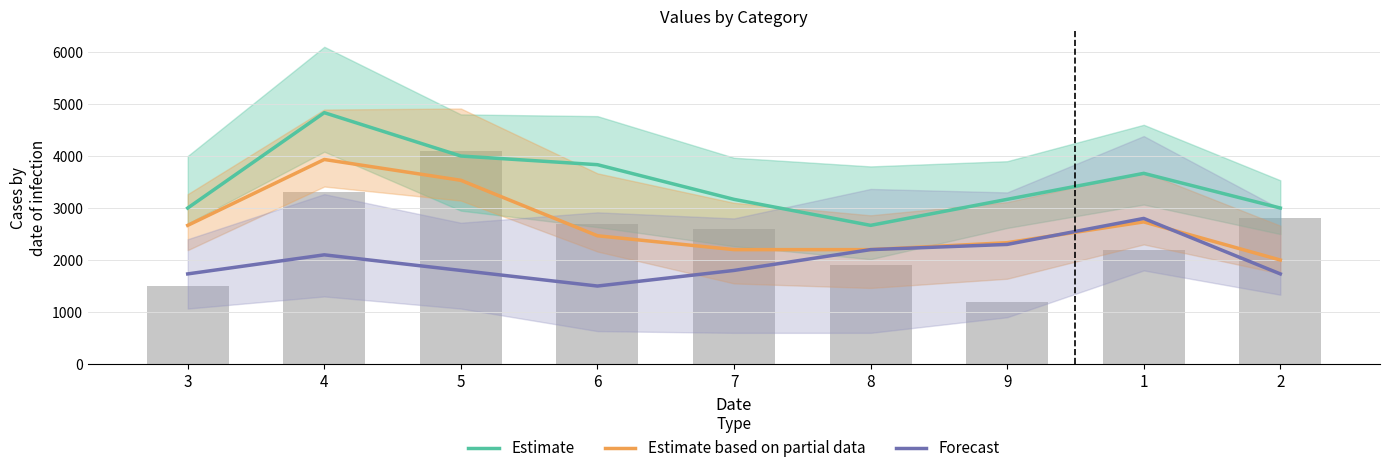

Which has a higher value, 9 or 5?

5